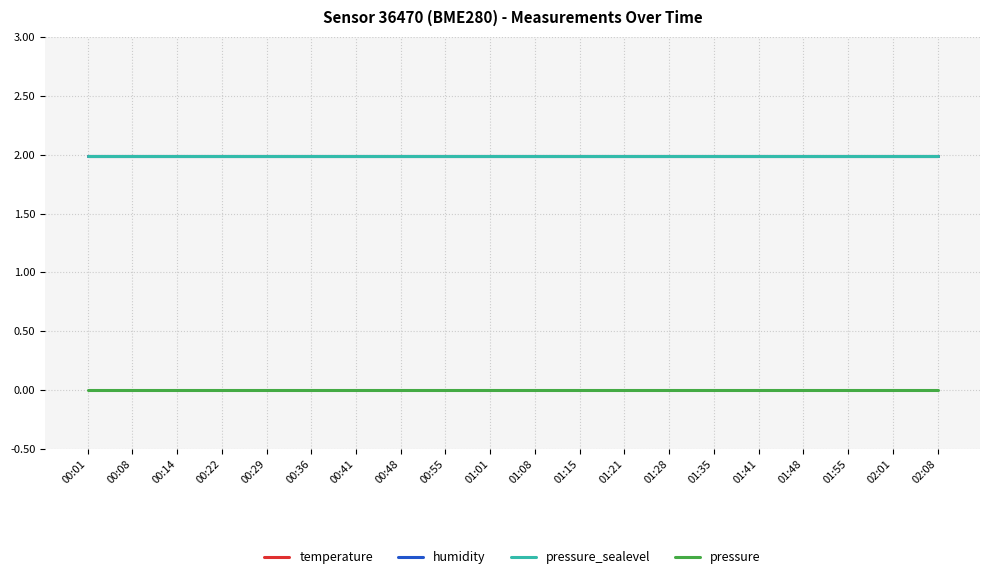

Reading right to left, transcribe all the data shown in this chart.

temperature: 2.0	2.0	2.0	2.0	2.0	2.0	2.0	2.0	2.0	2.0	2.0	2.0	2.0	2.0	2.0	2.0	2.0	2.0	2.0	2.0
humidity: 2.0	2.0	2.0	2.0	2.0	2.0	2.0	2.0	2.0	2.0	2.0	2.0	2.0	2.0	2.0	2.0	2.0	2.0	2.0	2.0
pressure_sealevel: 2.0	2.0	2.0	2.0	2.0	2.0	2.0	2.0	2.0	2.0	2.0	2.0	2.0	2.0	2.0	2.0	2.0	2.0	2.0	2.0
pressure: 0.0	0.0	0.0	0.0	0.0	0.0	0.0	0.0	0.0	0.0	0.0	0.0	0.0	0.0	0.0	0.0	0.0	0.0	0.0	0.0